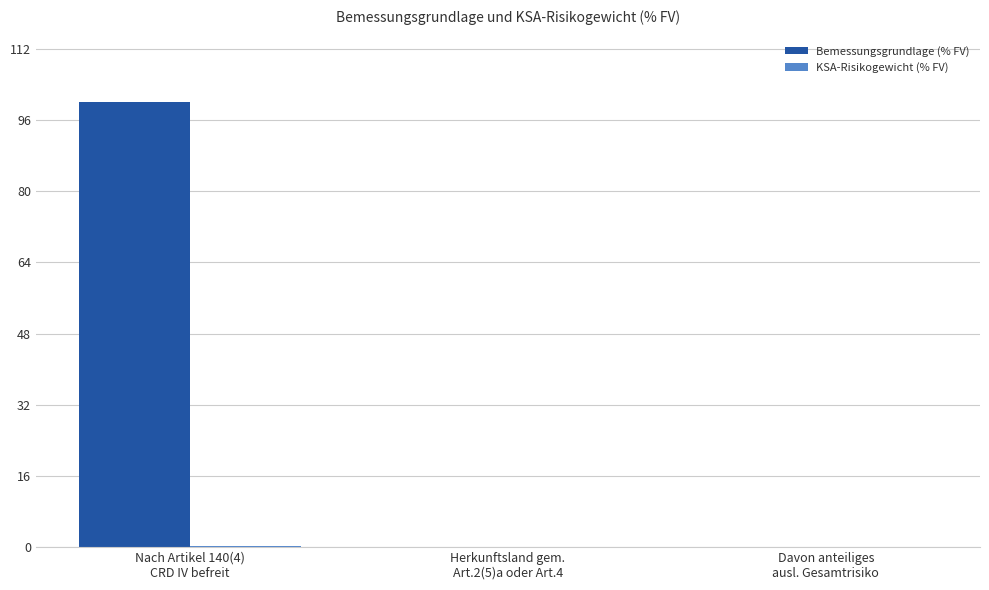

What is the difference between the Bemessungsgrundlage (% FV) values at Nach Artikel 140(4)
CRD IV befreit and Davon anteiliges
ausl. Gesamtrisiko?

100.0